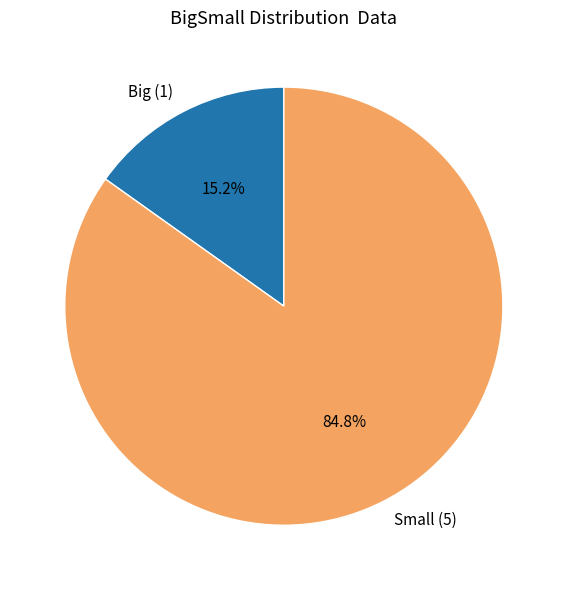

What is the smallest slice in the pie chart?

Big (1)